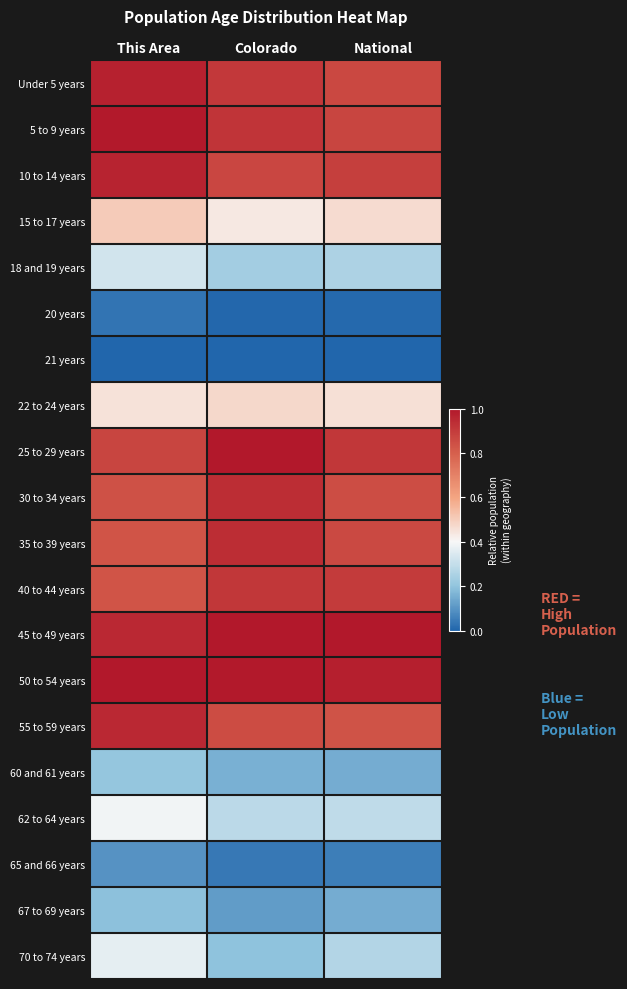

Rank the series at National from lowest to highest value.

21 years, 20 years, 65 and 66 years, 60 and 61 years, 67 to 69 years, 18 and 19 years, 70 to 74 years, 62 to 64 years, 22 to 24 years, 15 to 17 years, 55 to 59 years, 30 to 34 years, 35 to 39 years, Under 5 years, 5 to 9 years, 10 to 14 years, 40 to 44 years, 25 to 29 years, 50 to 54 years, 45 to 49 years